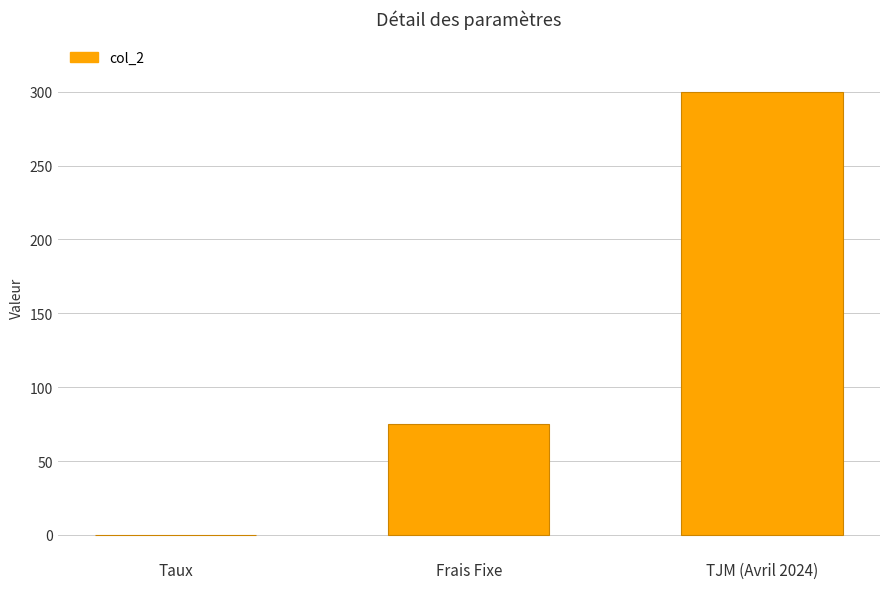

What is the change in value from Frais Fixe to TJM (Avril 2024)?

+225.0